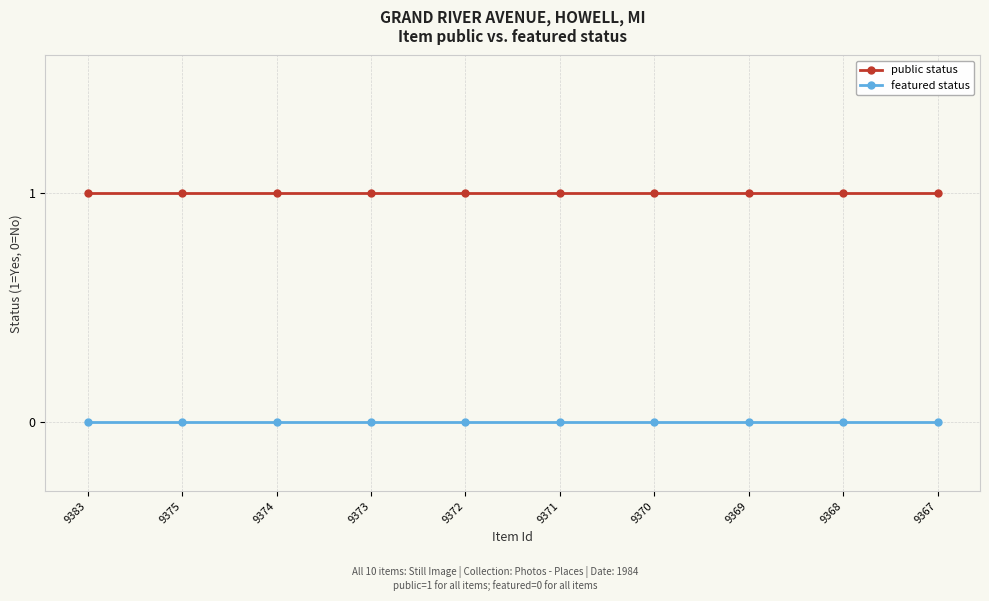

What are all the series names shown in the legend?

public status, featured status